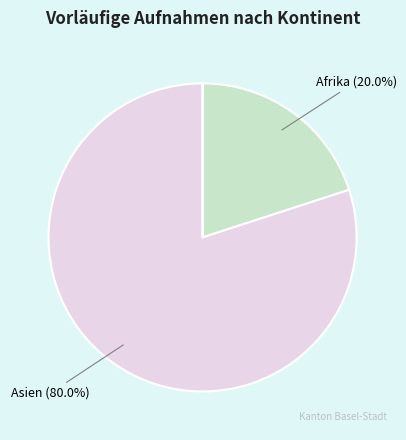

Is there any slice that represents more than half of the pie?

Yes